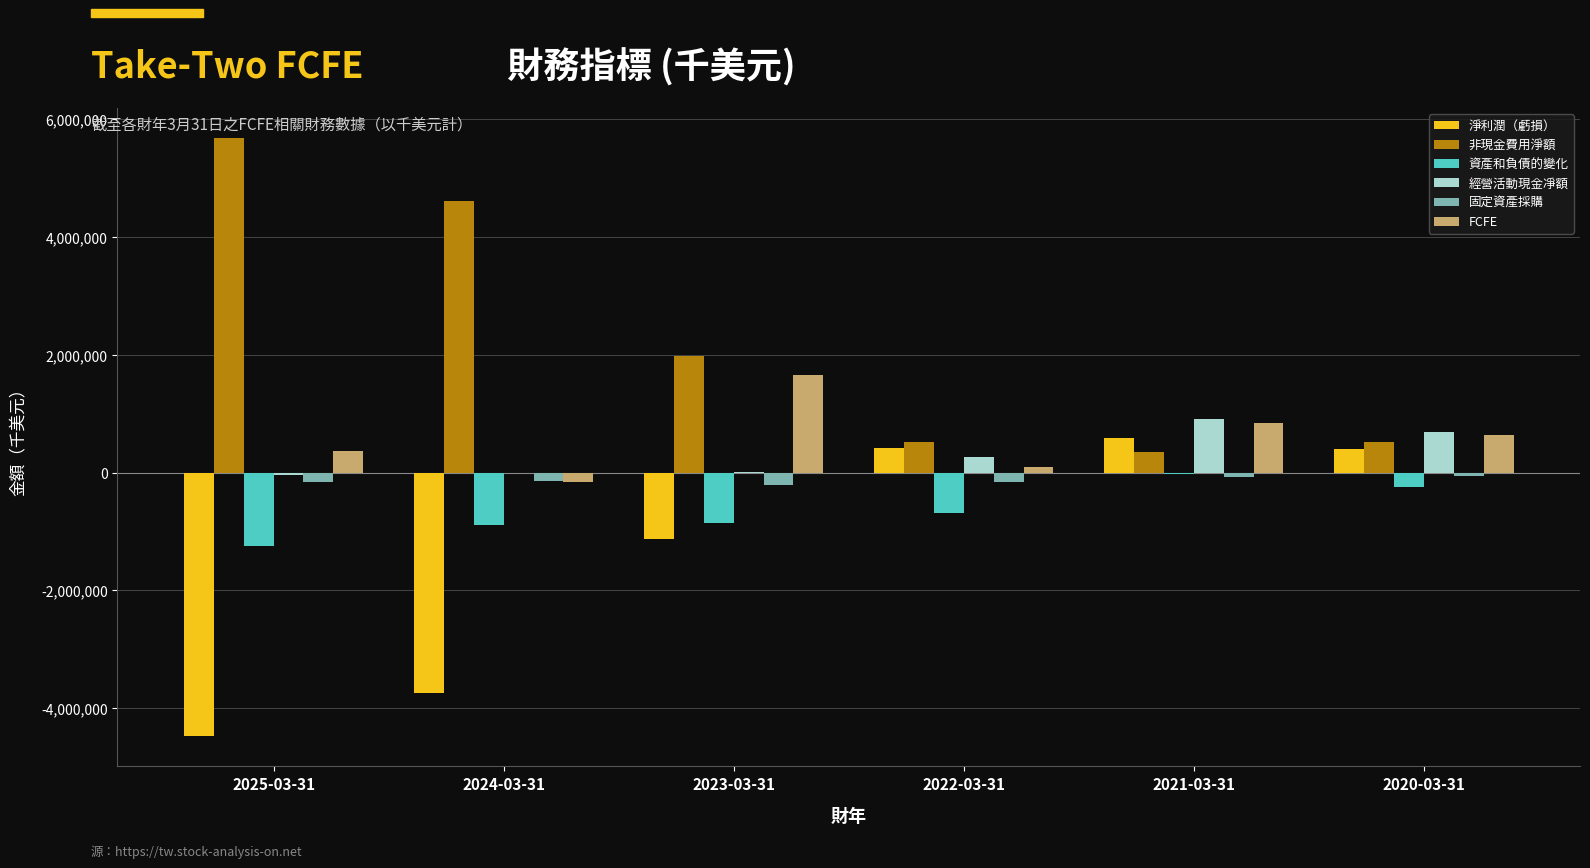

Which series has the largest total across all categories?

非現金費用淨額